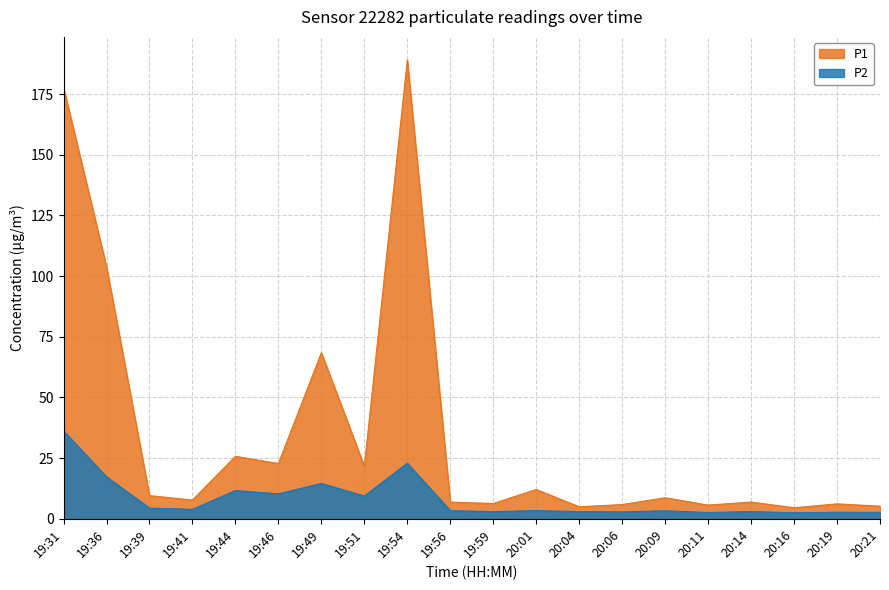

Which has a higher value, 19:46 or 20:09?

19:46